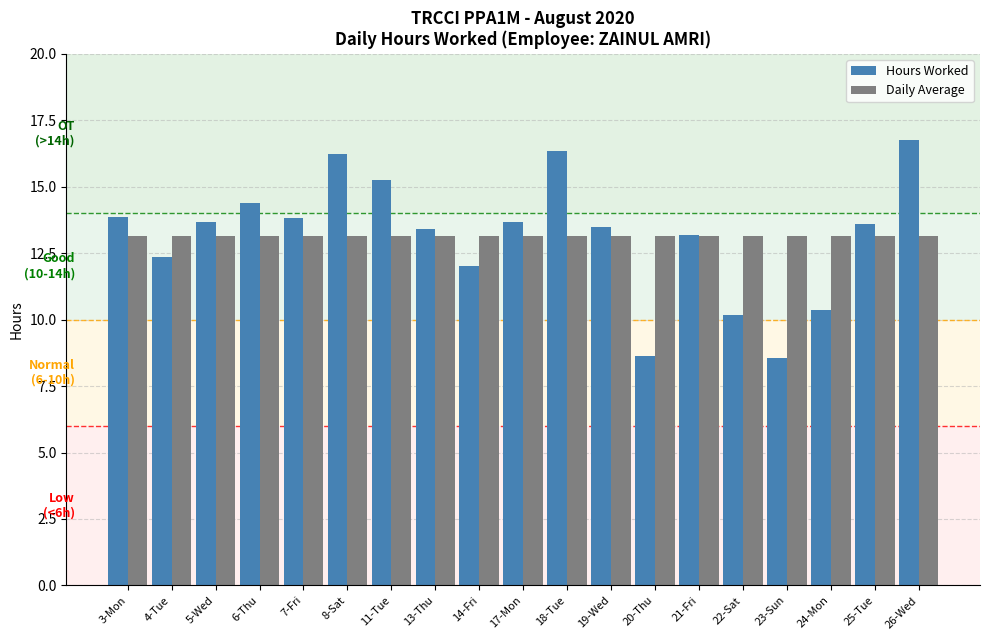

What is the label of the 15th bar from the left?

22-Sat